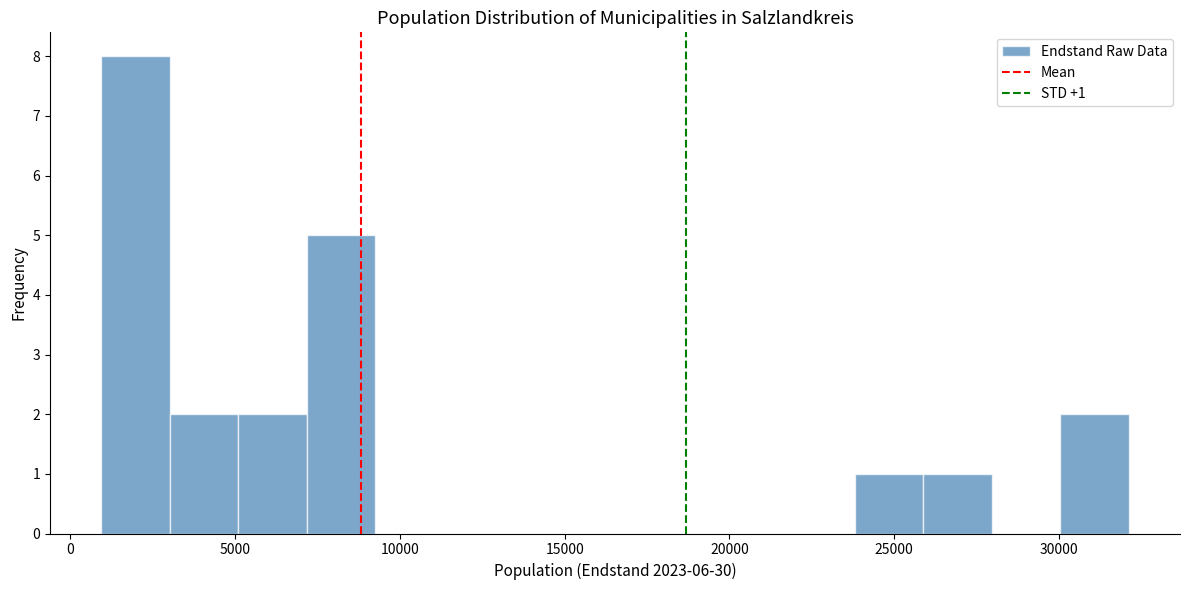

Over which range of the x-axis is the bar tallest?

1000 to 3000